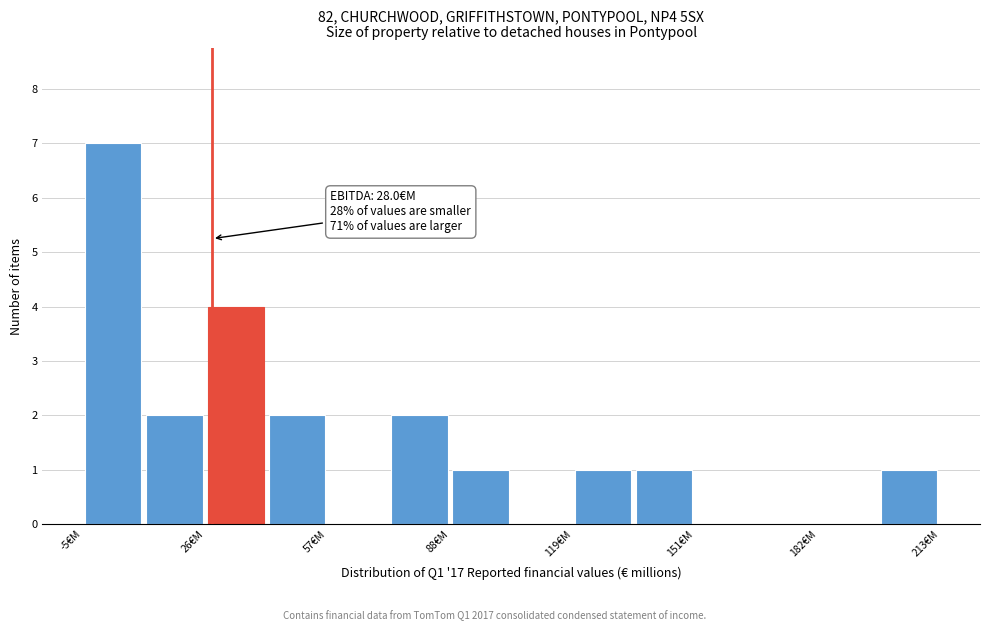

Read against the x-axis, roughly where is the centre of the tallest bar?

5